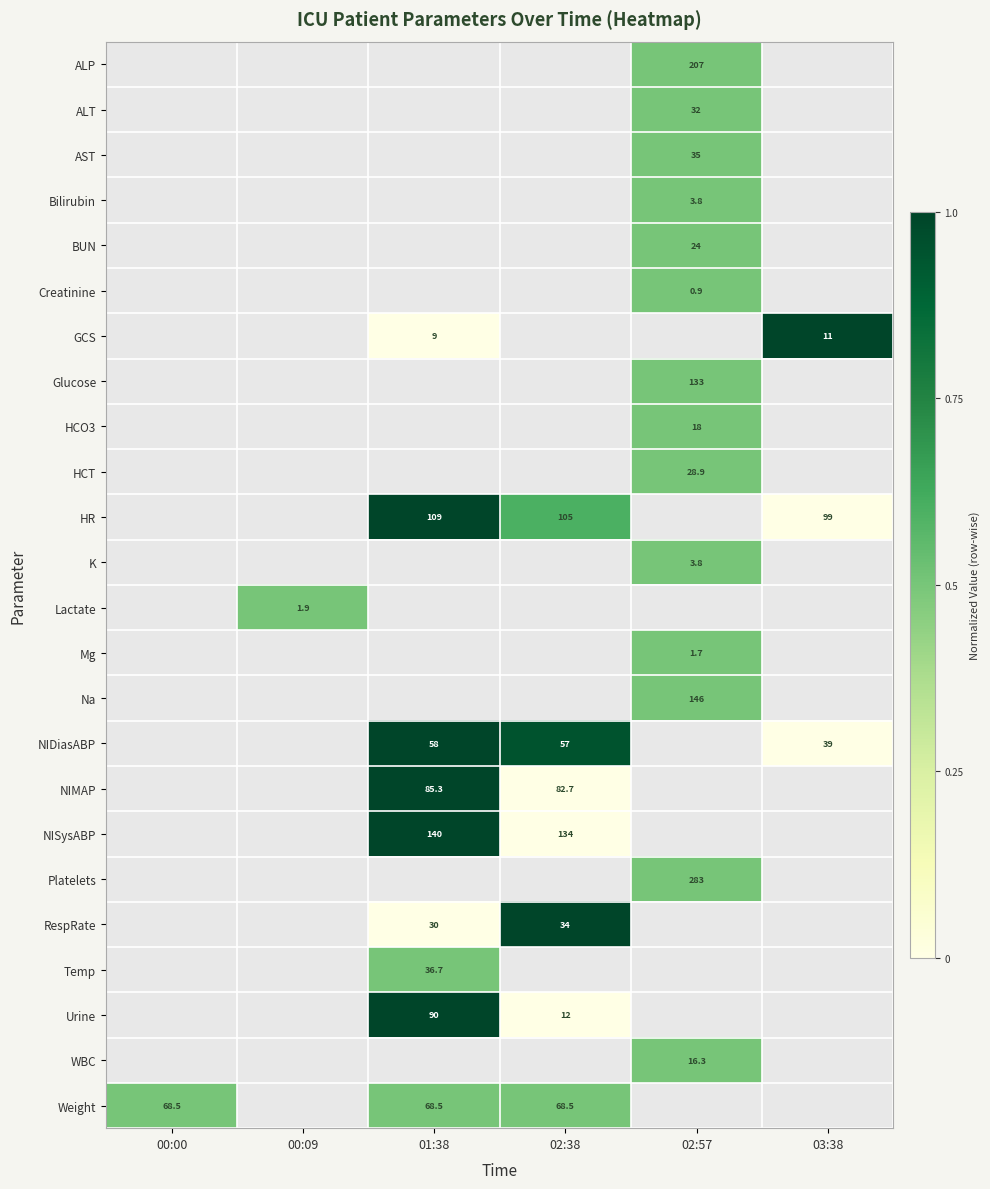

How many data points does each series have?

6